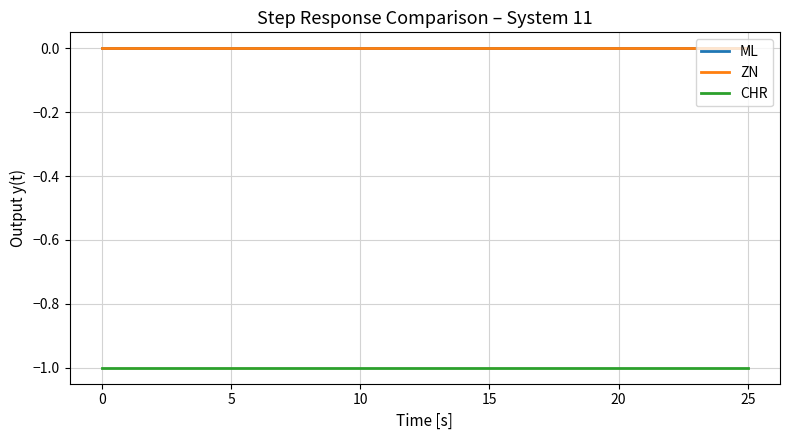

How many lines are shown in the chart?

3